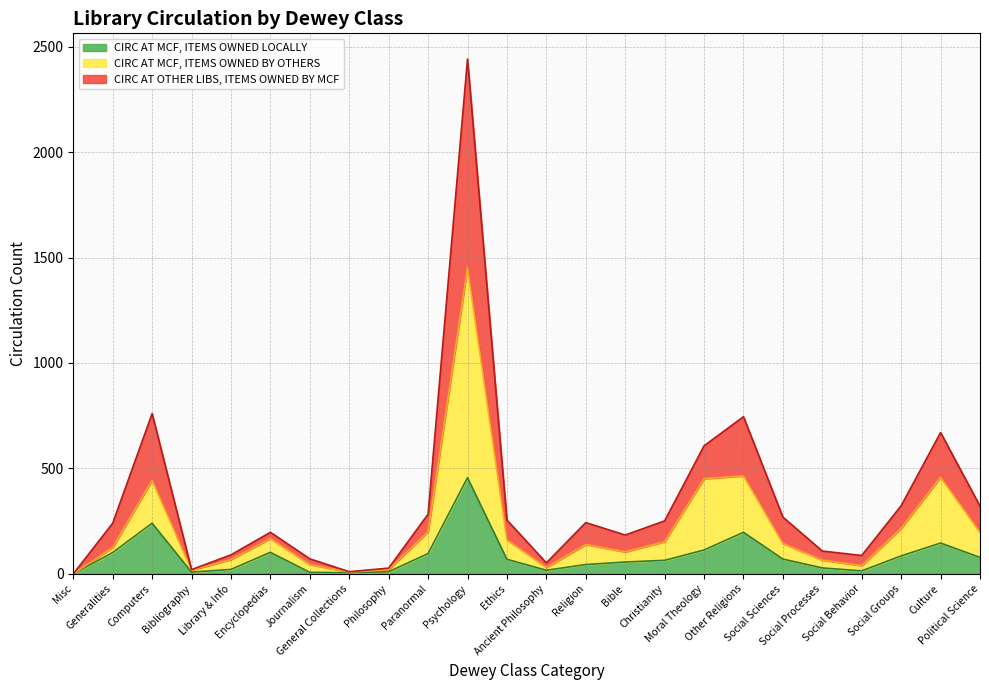

How many lines are shown in the chart?

3